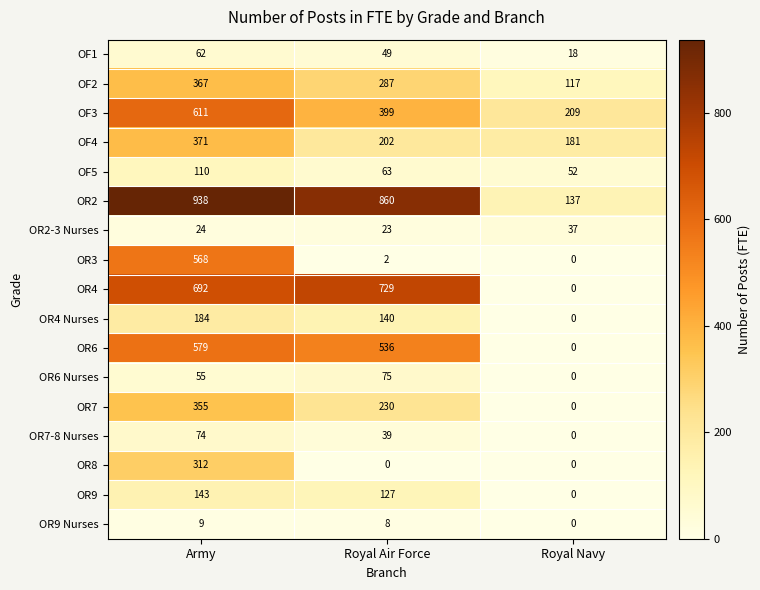

List the labels in order of OR7-8 Nurses value, smallest first.

Royal Navy, Royal Air Force, Army